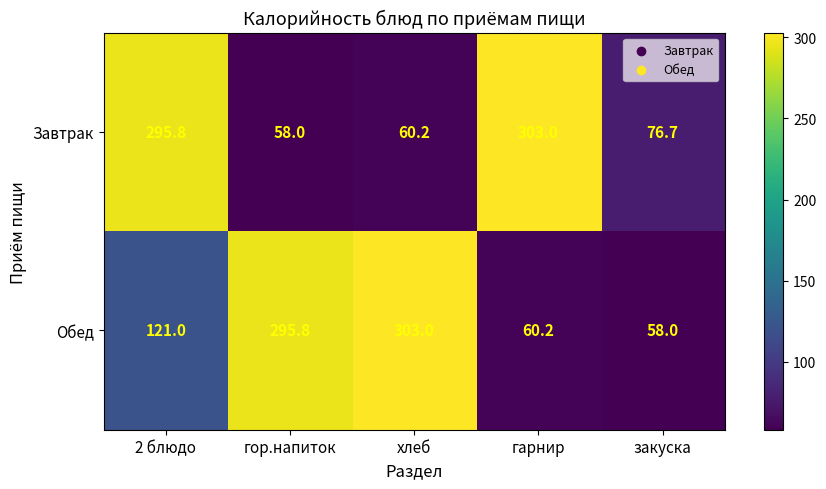

At 2 блюдо, list the series in order from largest to smallest.

Завтрак, Обед